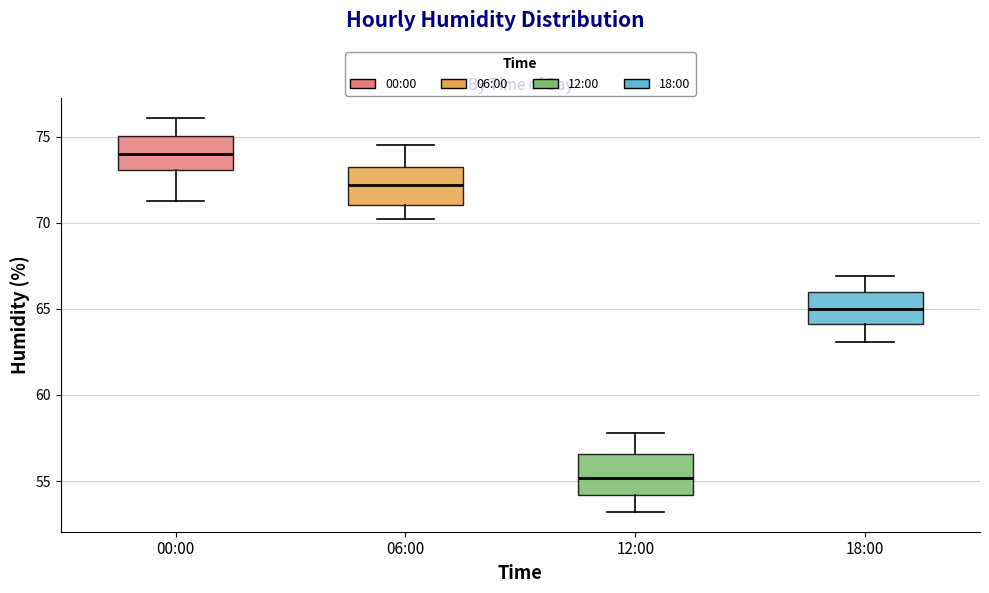

Where is the lower edge of the box for 12:00 on the y-axis? The values are not printed on the chart, so give them approximately, as read against the axis.

54.0